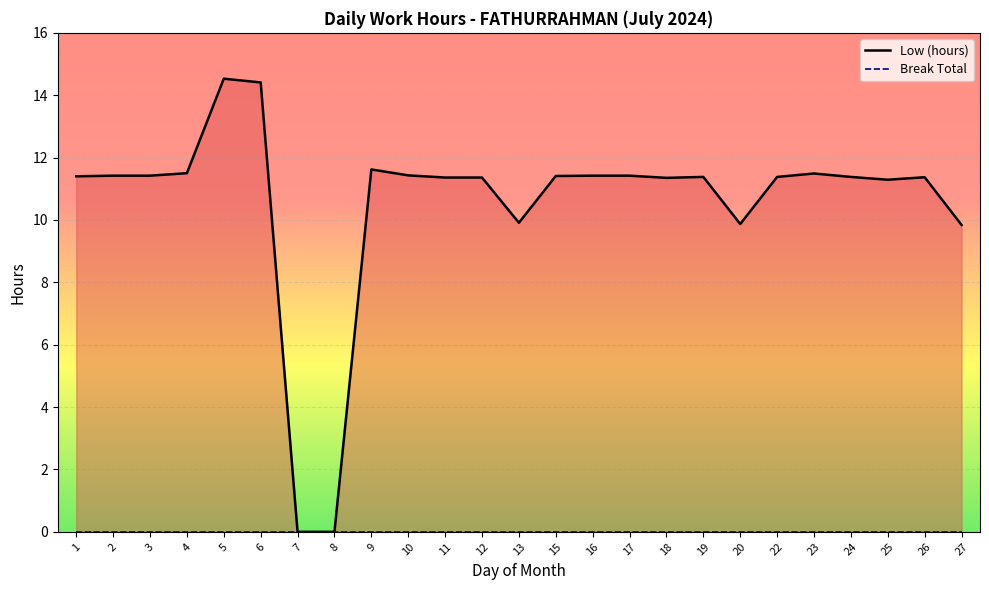

Between 8 and 25, which is larger?

25